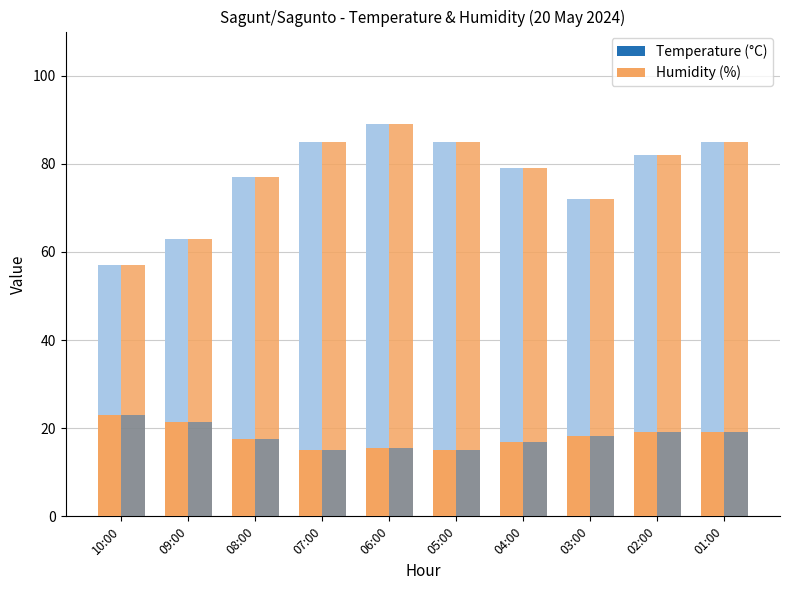

Reading right to left, transcribe all the data shown in this chart.

Temperature (°C): 01:00=19.1	02:00=19.1	03:00=18.3	04:00=16.9	05:00=15.1	06:00=15.4	07:00=15.0	08:00=17.5	09:00=21.4	10:00=23.1
Humidity (%): 01:00=85.0	02:00=82.0	03:00=72.0	04:00=79.0	05:00=85.0	06:00=89.0	07:00=85.0	08:00=77.0	09:00=63.0	10:00=57.0